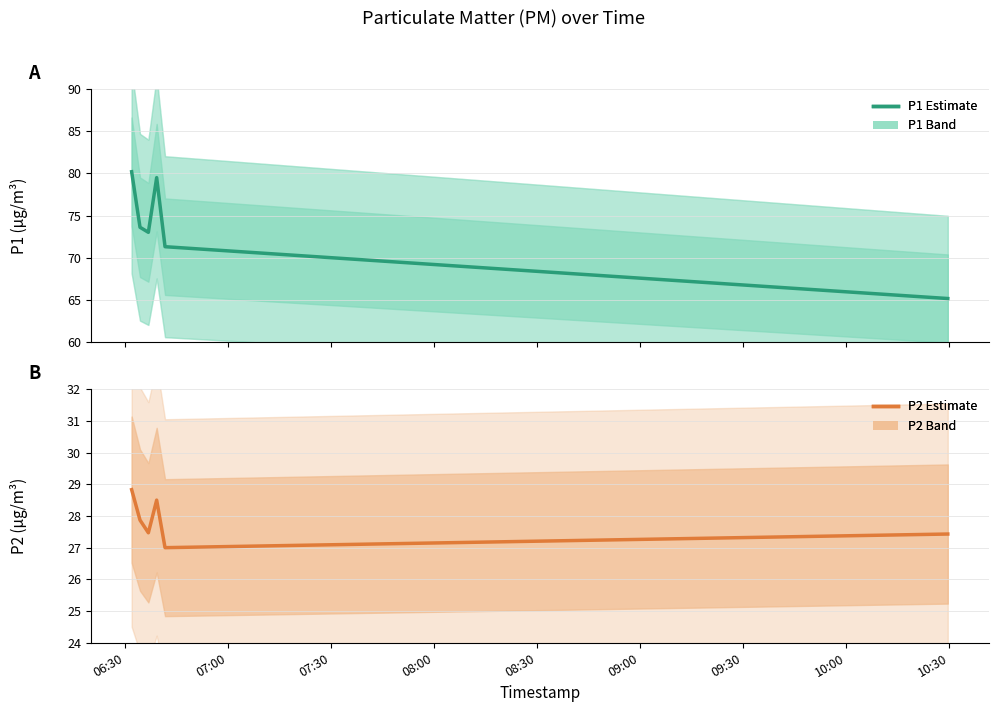

Which series has the largest total across all categories?

P1 Estimate